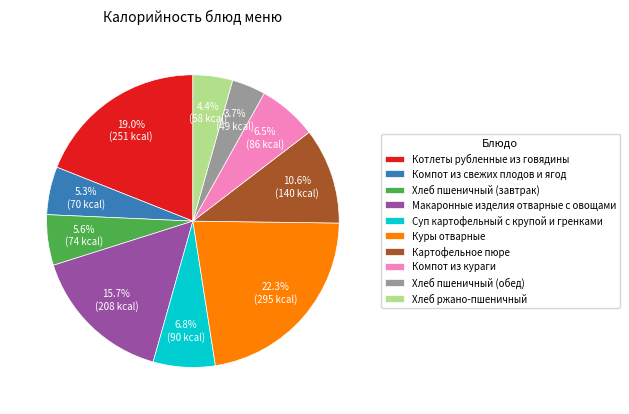

To the nearest percent, what is the average slice percentage?

10%